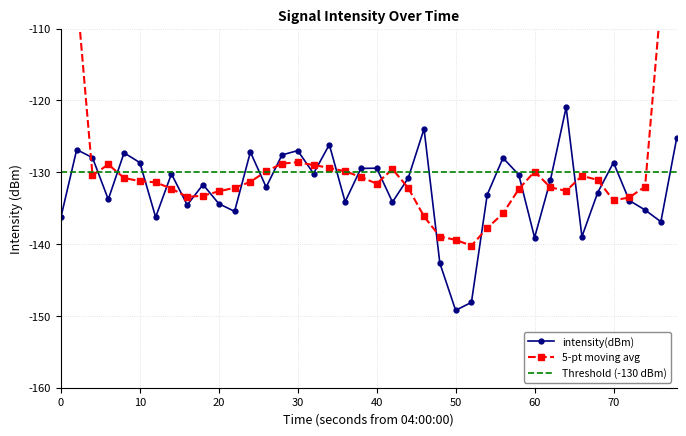

What is the difference between the second highest and minimum values?

25.3